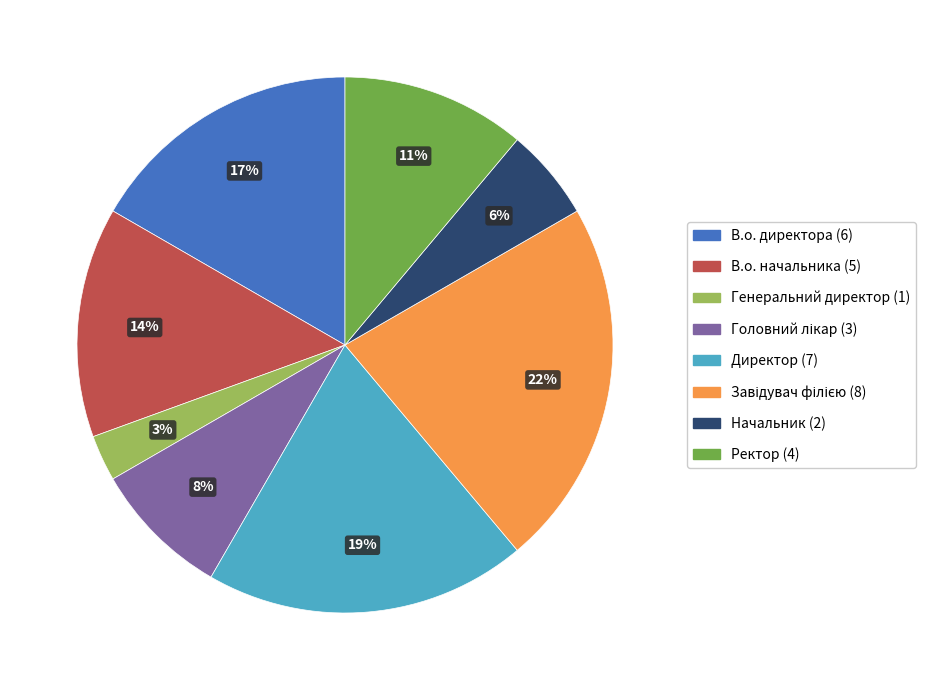

To the nearest percent, what is the difference between the largest and smallest slice percentages?

19%